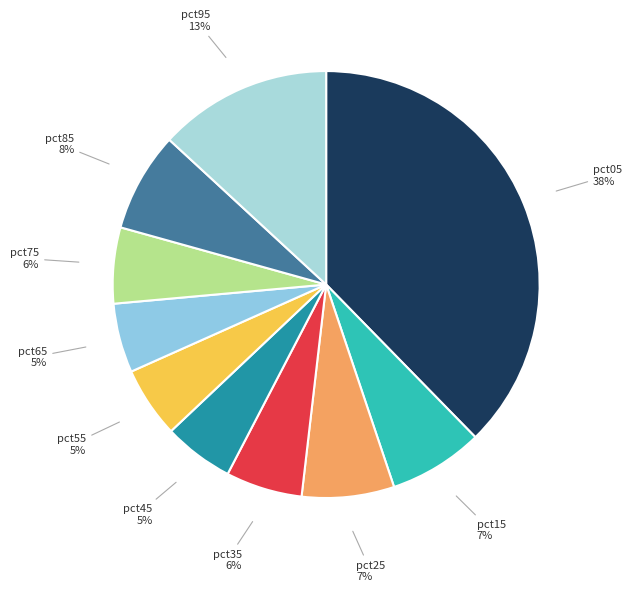

Count the number of slices in the pie.

10